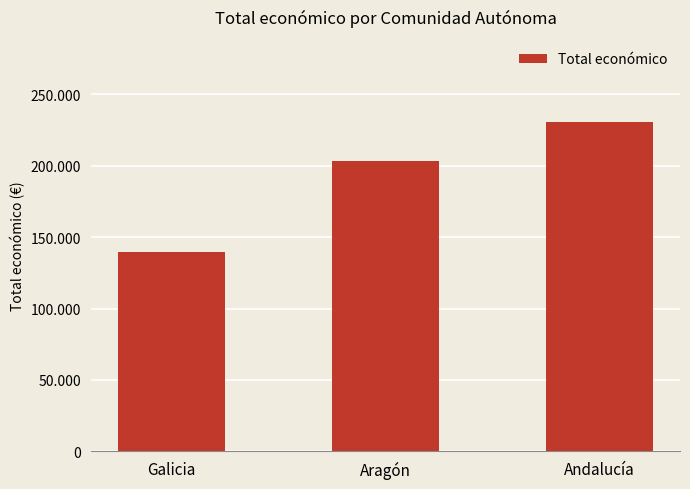

Does the chart contain any negative values?

No